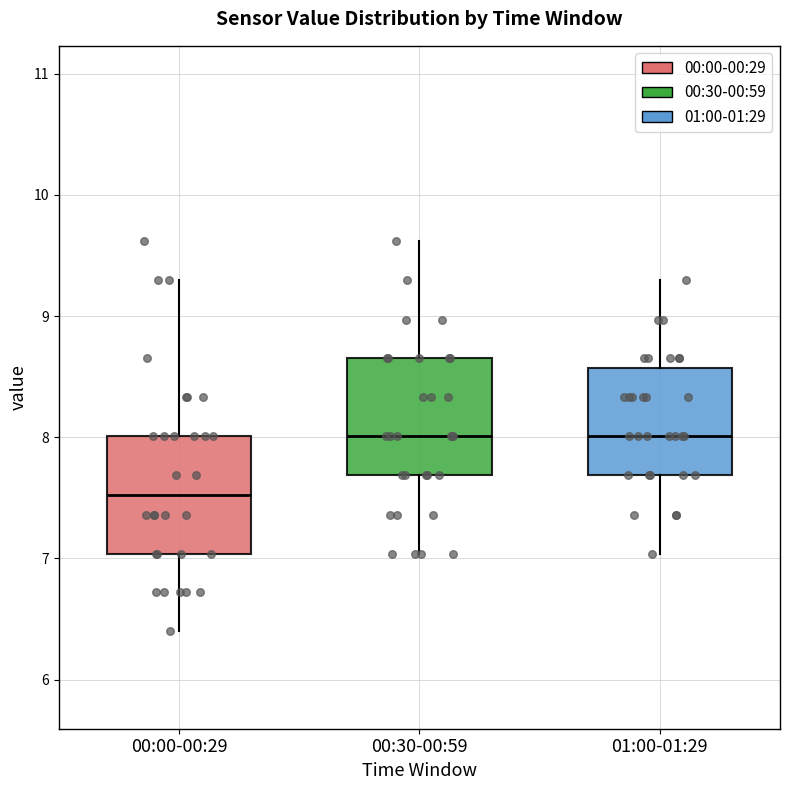

Which box's median line is the lowest?

00:00-00:29